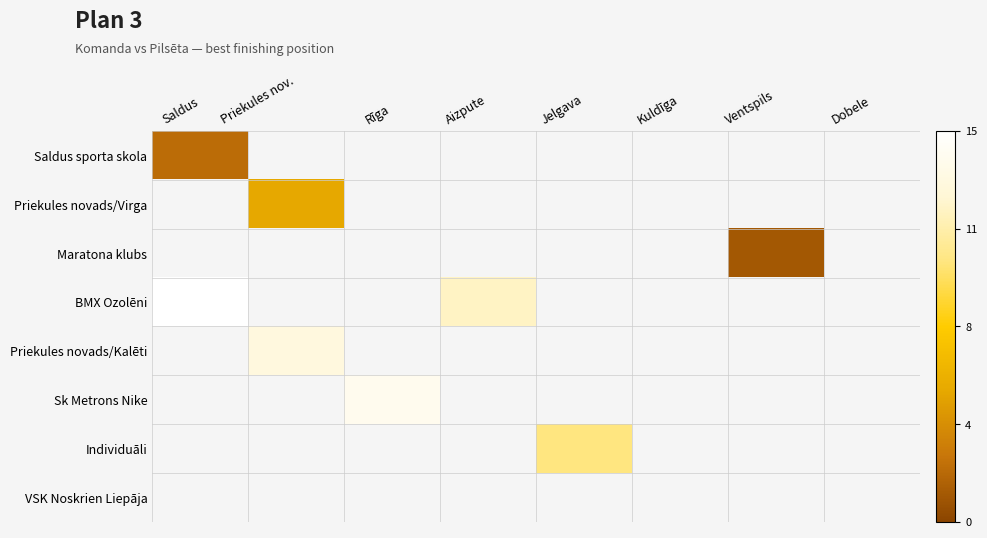

At how many categories does at least one series exceed 11?

2